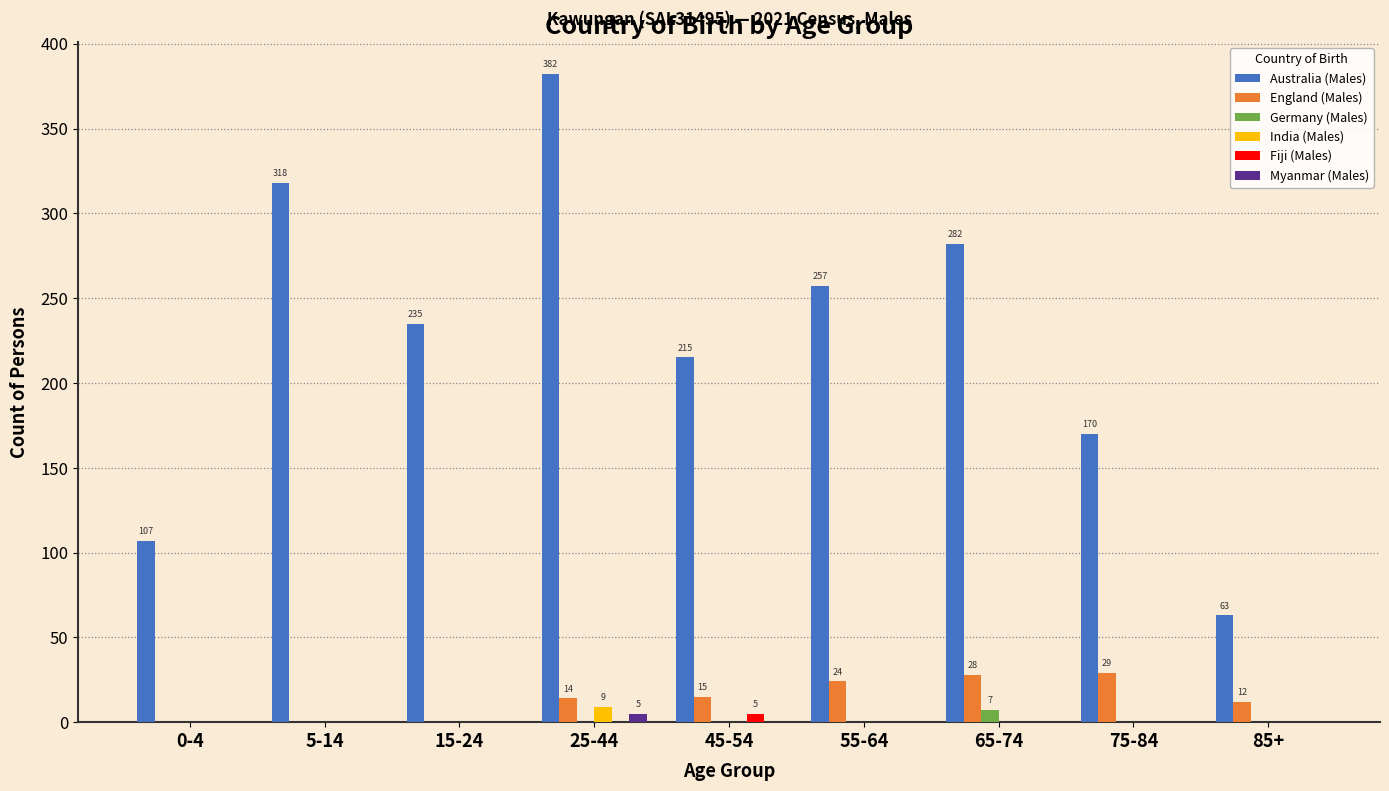

Which series has the largest total across all categories?

Australia (Males)